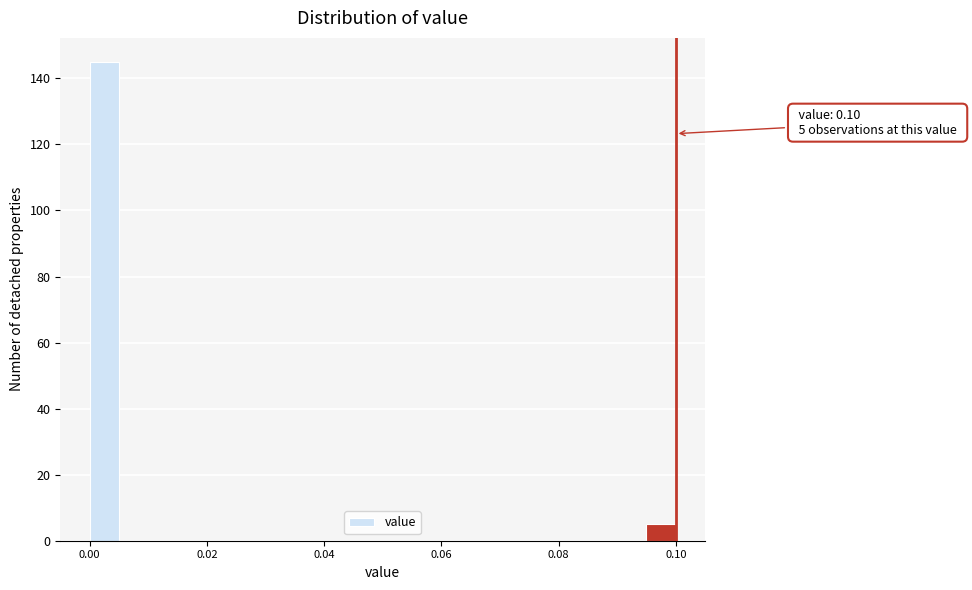

Around what value on the x-axis is the tallest bar? Give the approximate position of its centre, as read against the axis.

0.002